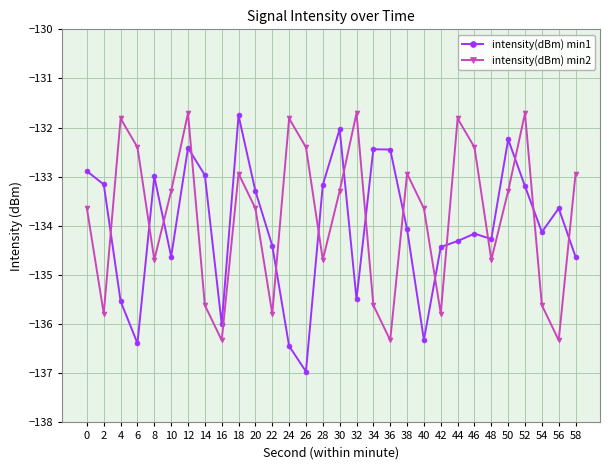

Between 28 and 50, which series saw the biggest shift?

intensity(dBm) min2